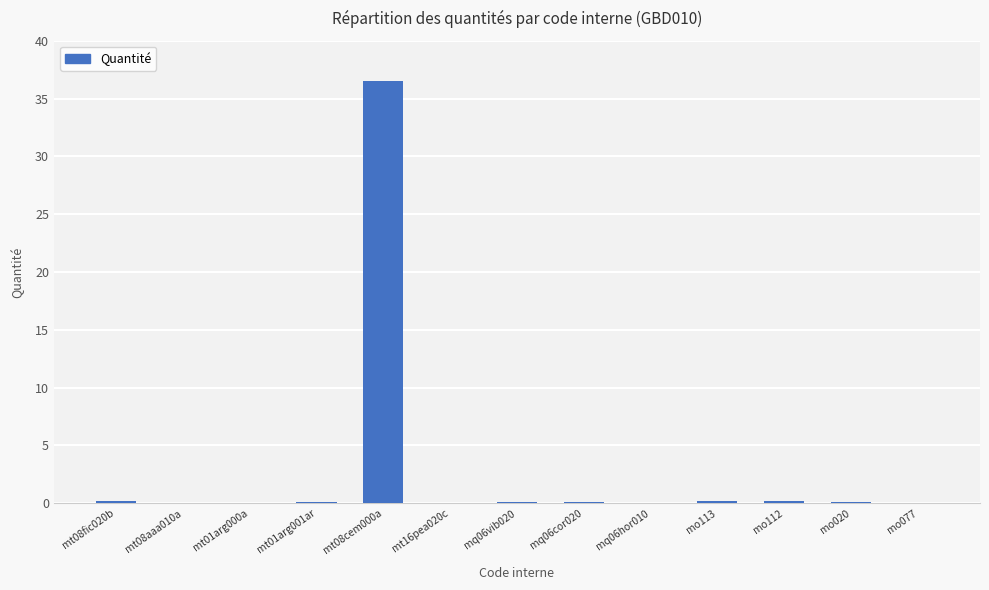

Is it true that the value at mt01arg000a is 0.0?

True